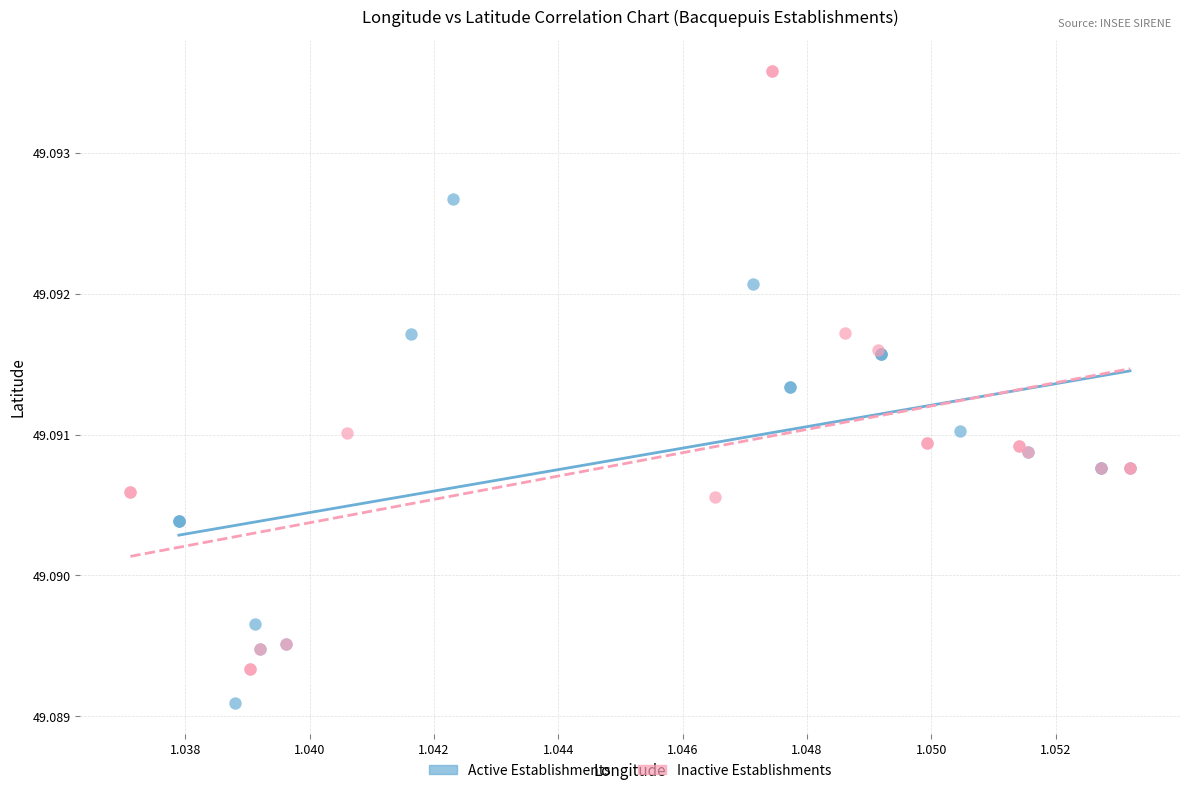

Which series has the widest spread of Y values?

Inactive Establishments